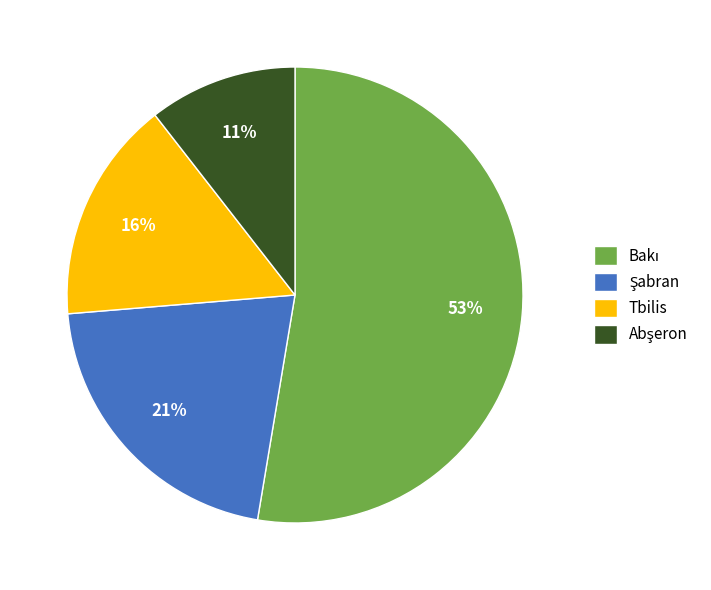

The Tbilis slice represents 10% of the pie. True or false?

False